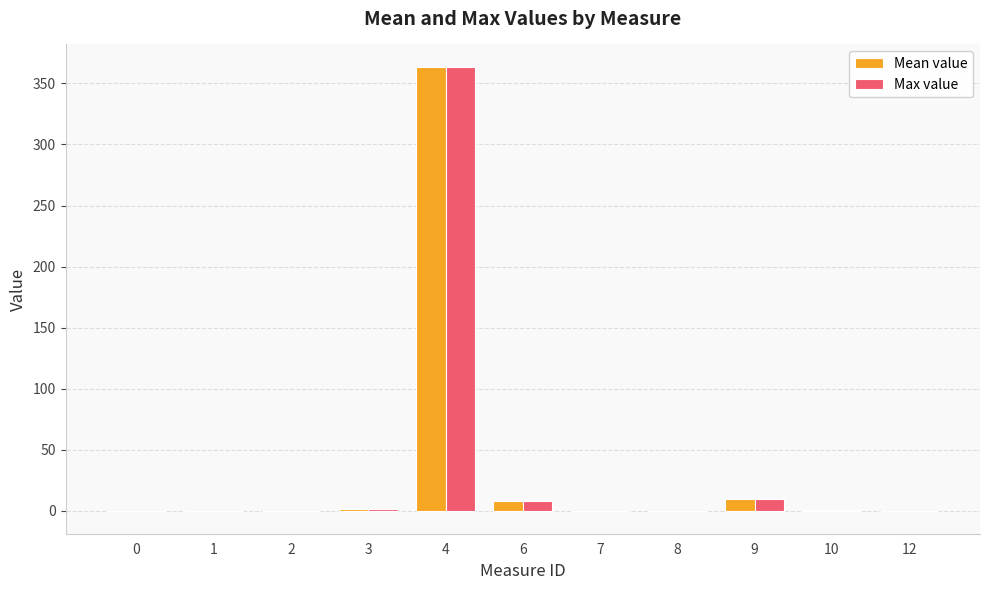

At which category is the sum across all series the highest?

4